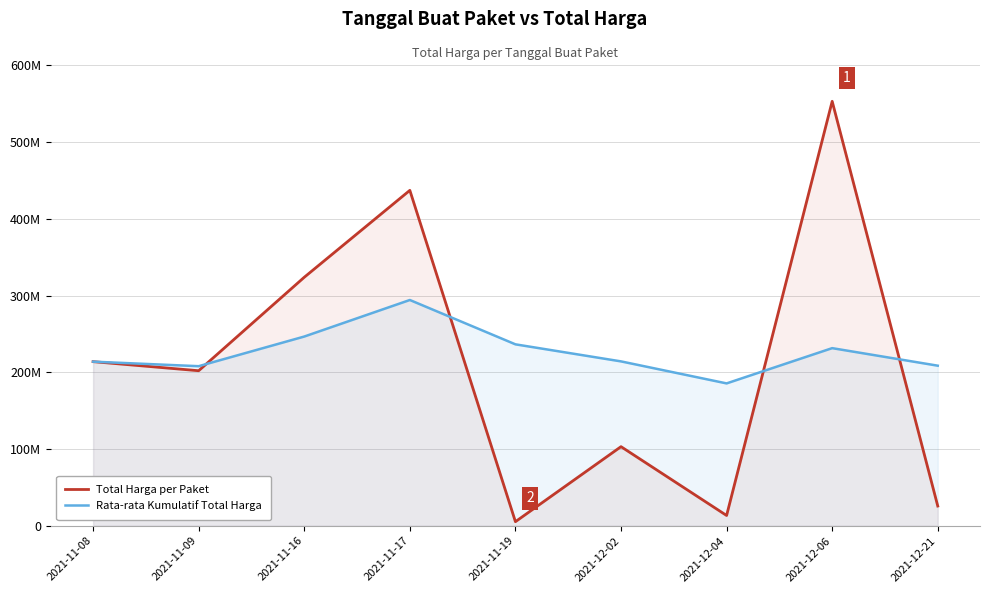

What is the sum of the Rata-rata Kumulatif Total Harga values at 2021-11-09 and 2021-12-04?

393392582.4